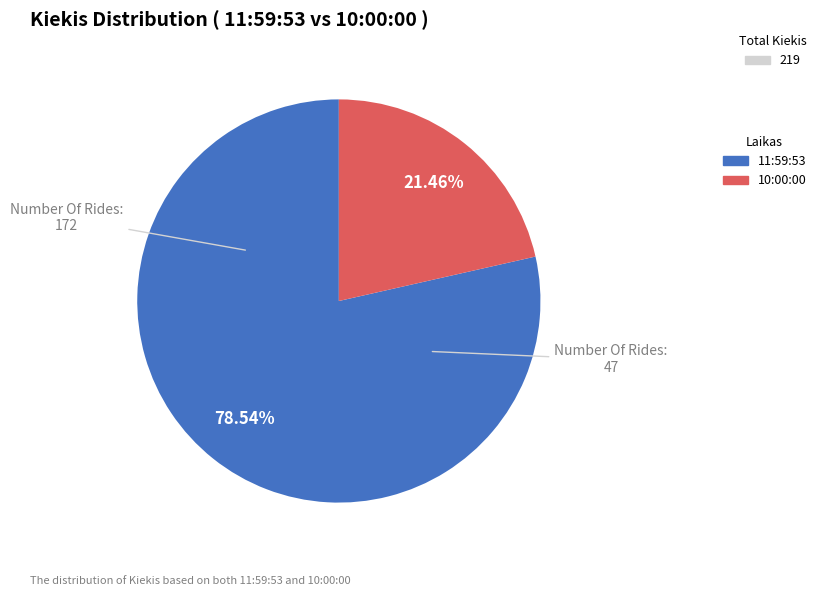

True or false: 11:59:53 accounts for 79% of the total.

True